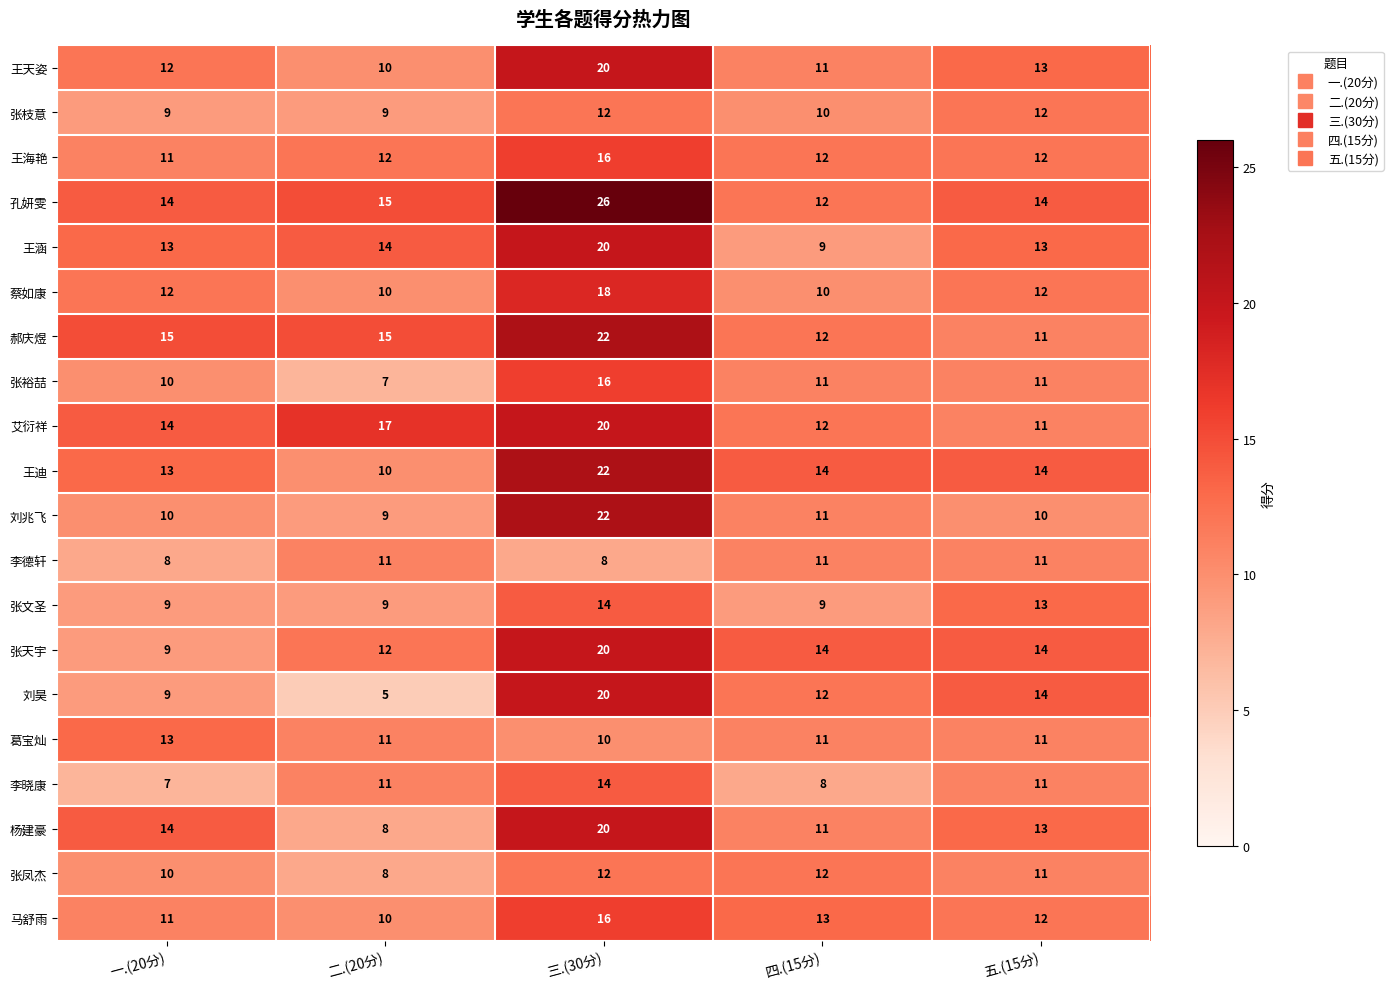

At which label does 刘昊 first exceed 12?

三.(30分)